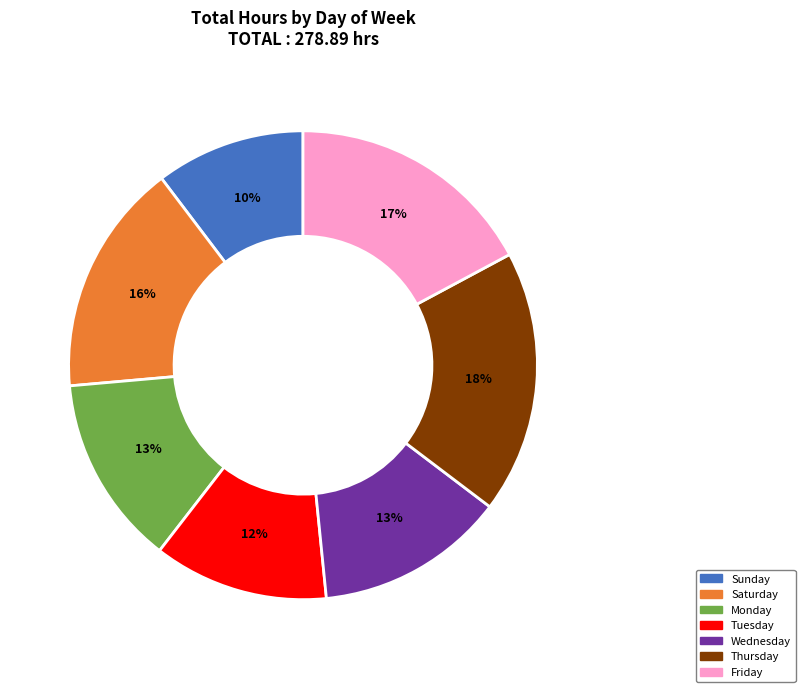

Is there a majority slice in this chart?

No